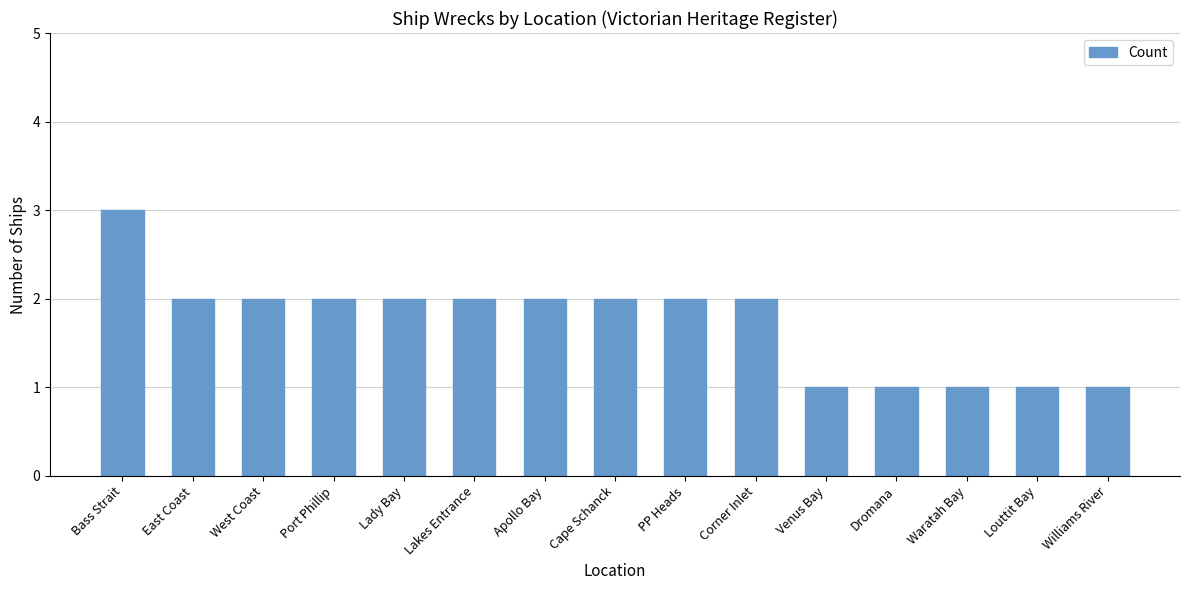

What is the change in value from West Coast to Louttit Bay?

-1